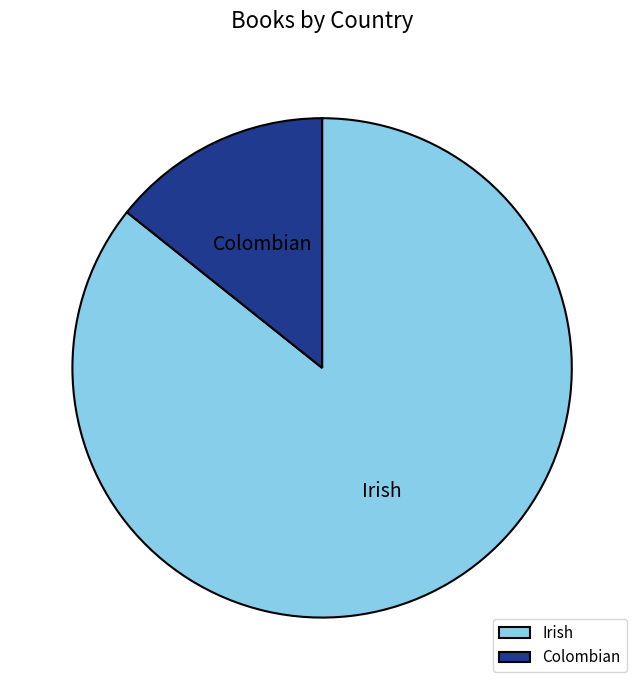

Rank the categories by value from lowest to highest.

Colombian, Irish